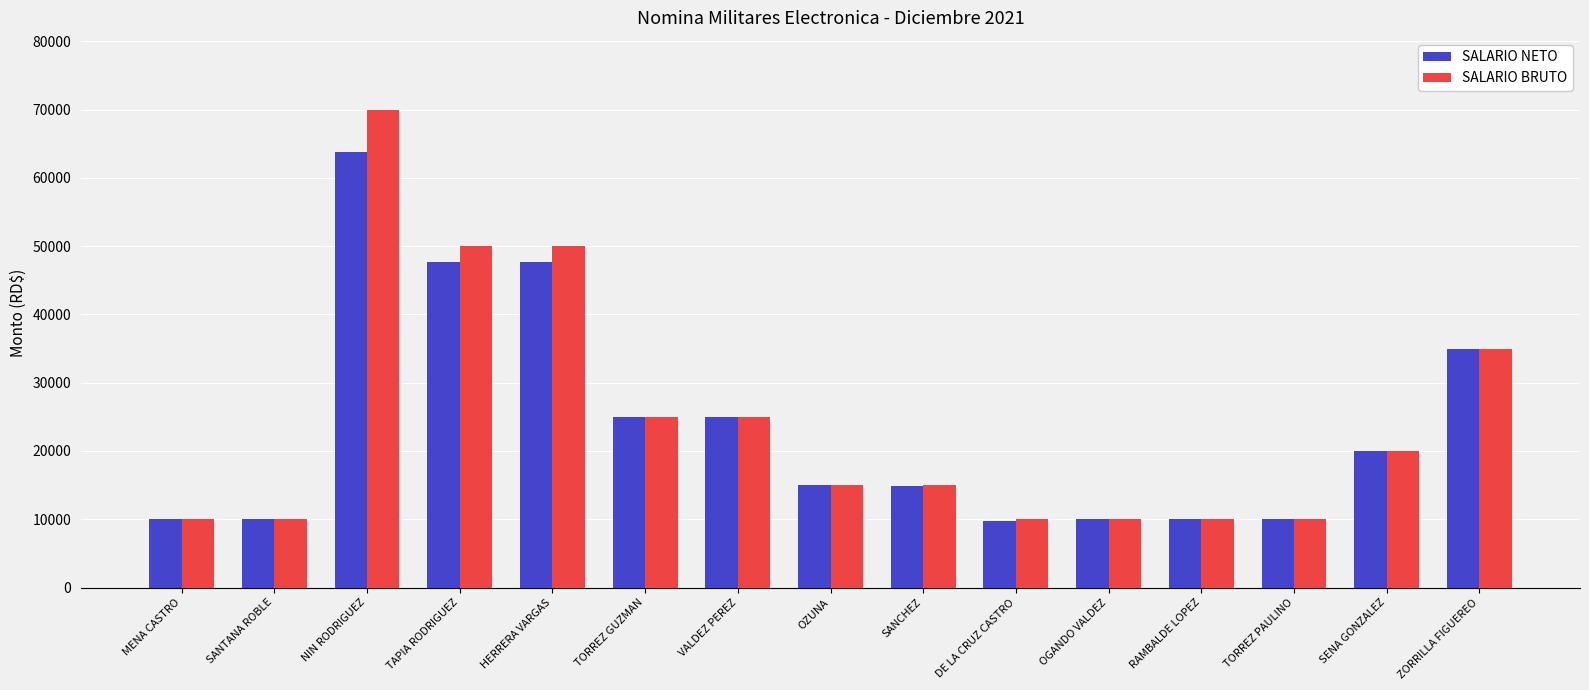

What is the sum of the SALARIO NETO values at DE LA CRUZ CASTRO and TORREZ GUZMAN?

34748.0